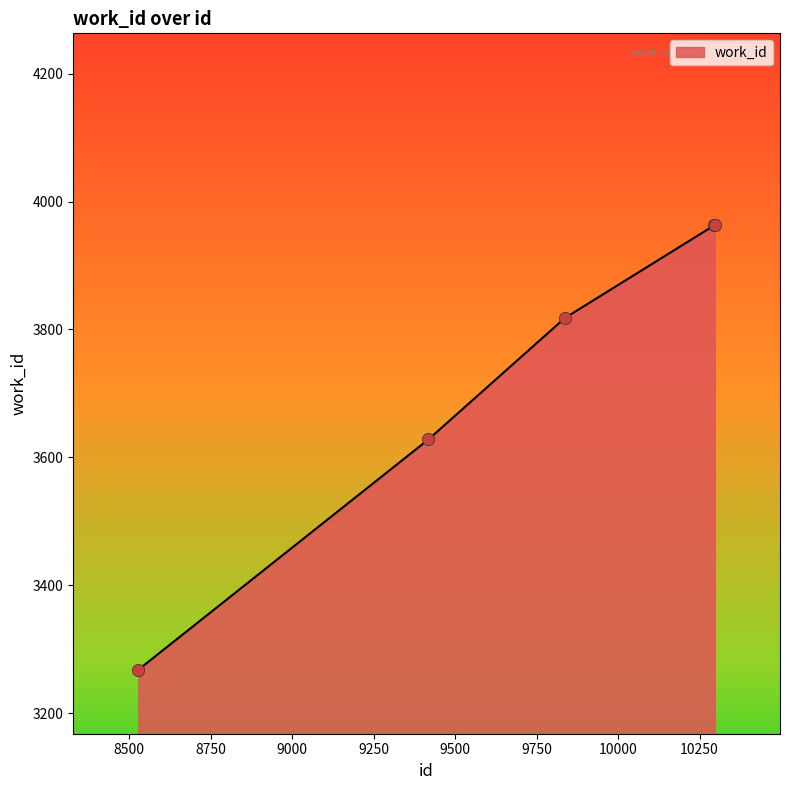

What is the minimum value shown in the chart?

3268